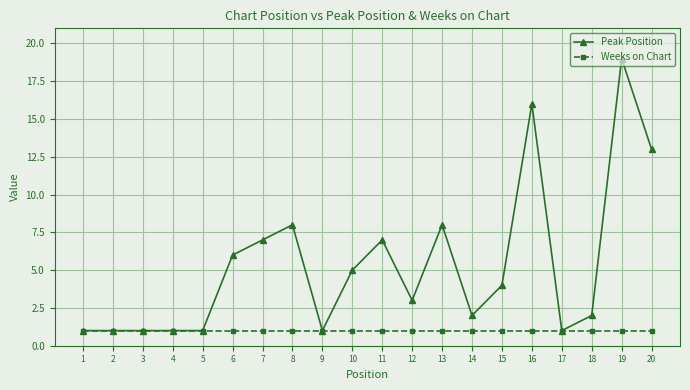

What is the sum of the Weeks on Chart values at 14 and 5?

2